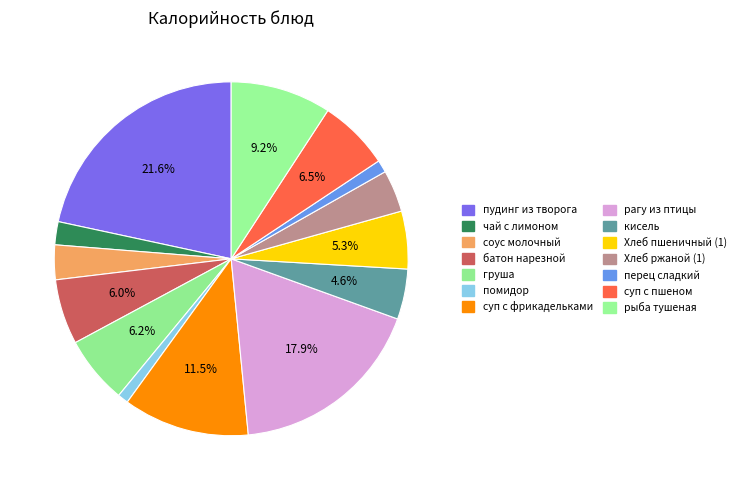

What is the change in value from чай с лимоном to рагу из птицы?

+210